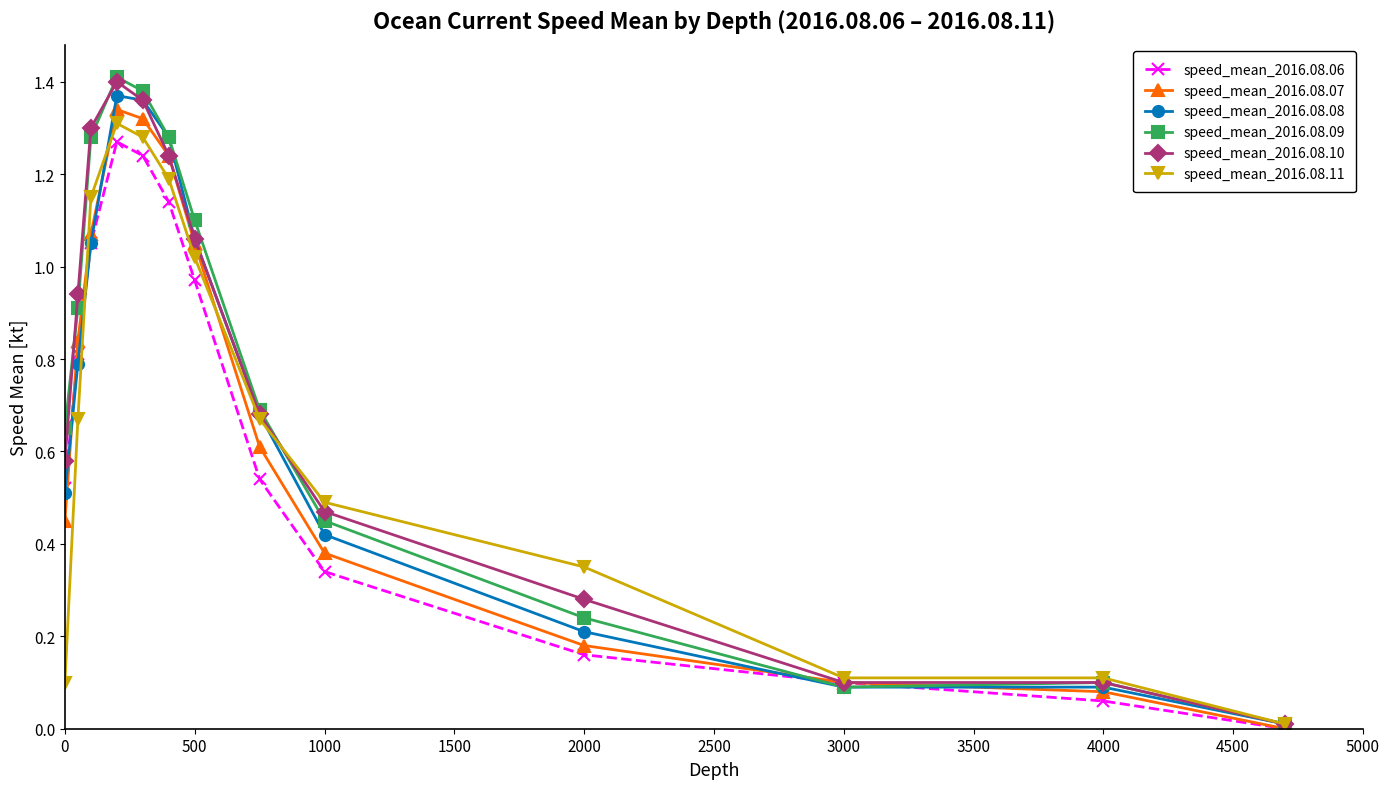

In speed_mean_2016.08.06, how many points are higher than both neighbors (excluding endpoints)?

1